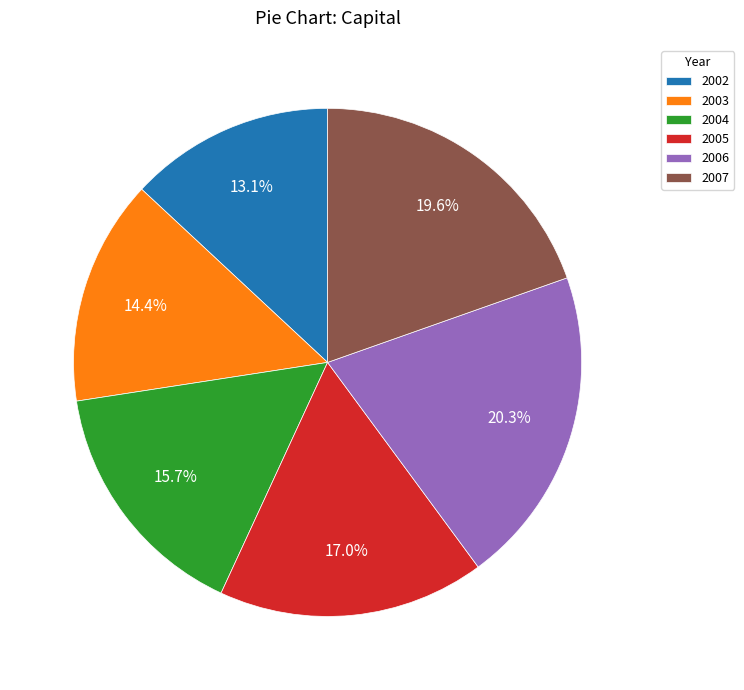

What is the largest slice in the pie chart?

2006